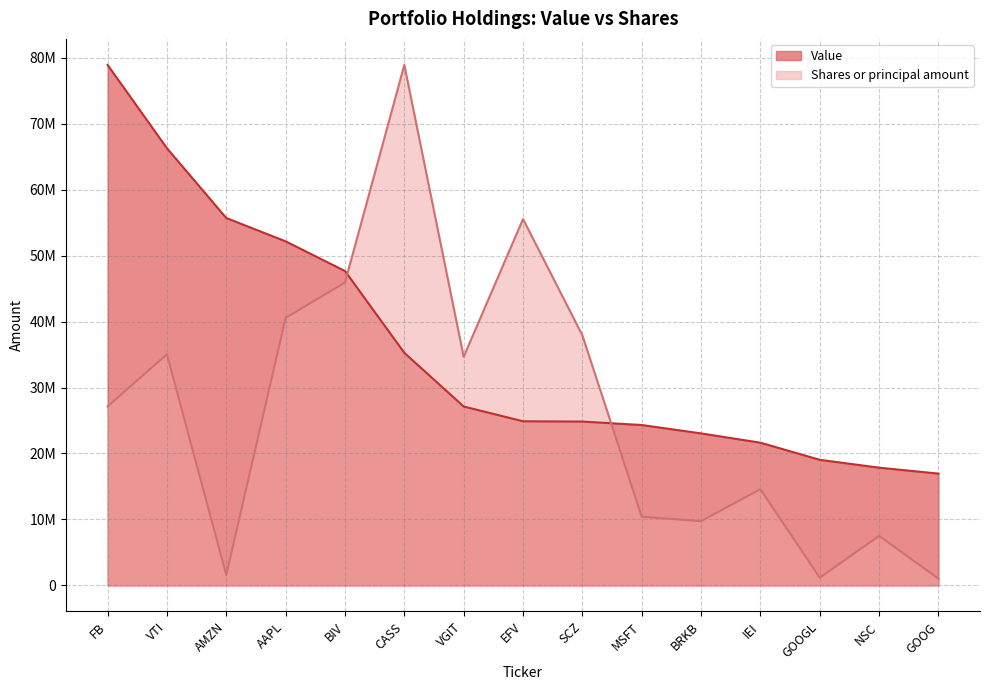

What is the approximate value of Value at NSC?

17851000.0